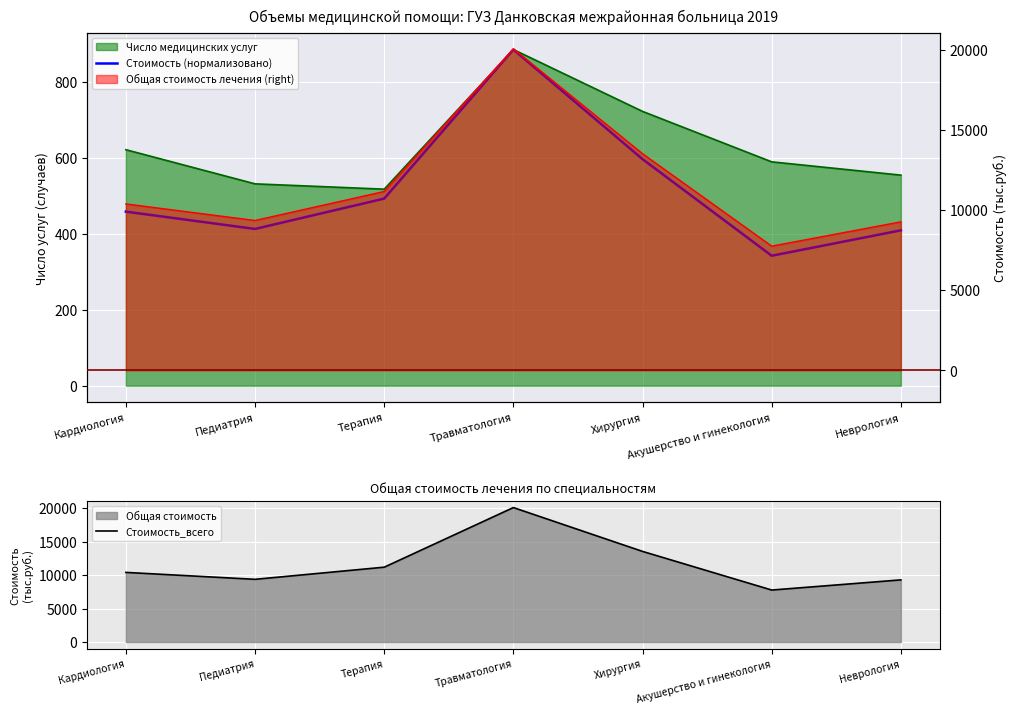

How many lines are shown in the chart?

2